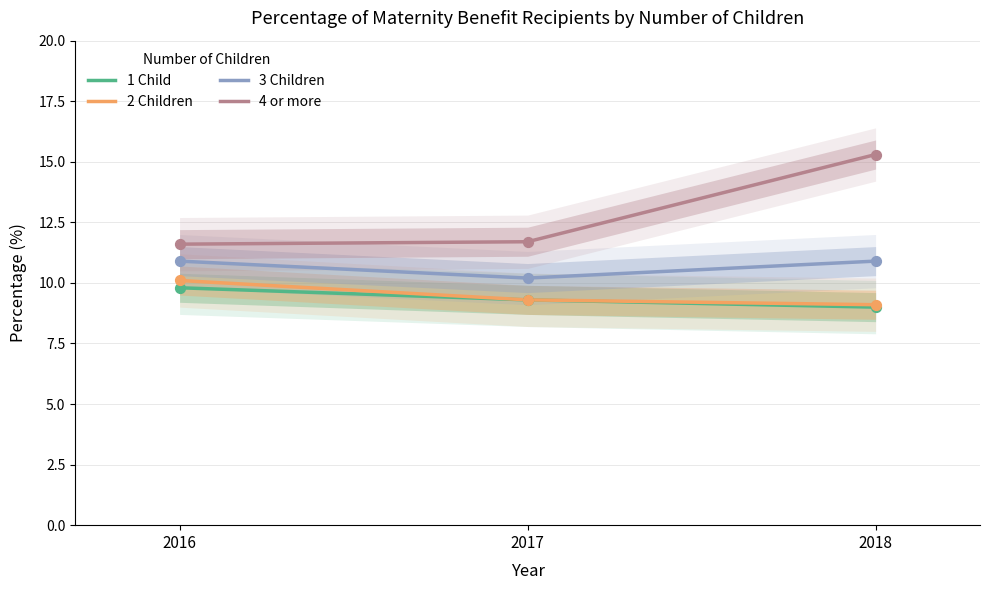

Which series has the largest total across all categories?

4 or more